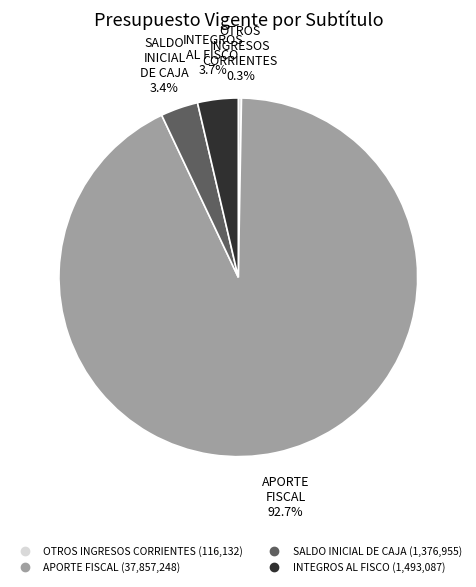

Is the sum of INTEGROS AL FISCO and SALDO INICIAL DE CAJA greater than half?

No